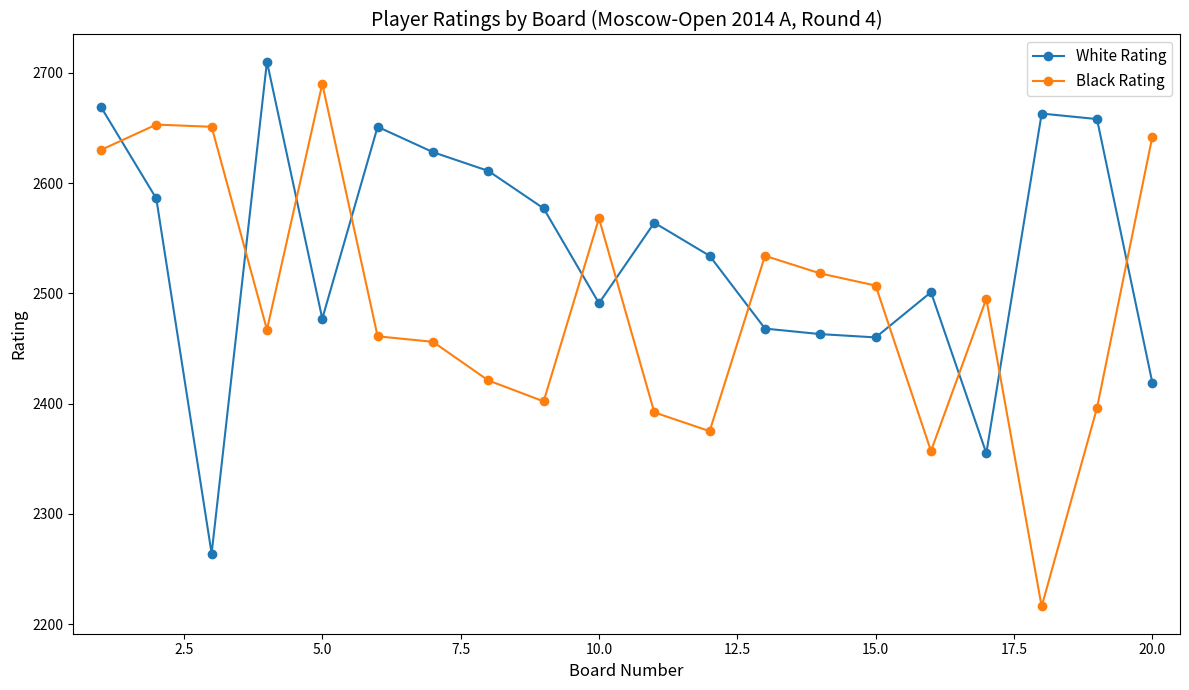

What is the value of the White Rating point at the 12th from the left?

2534